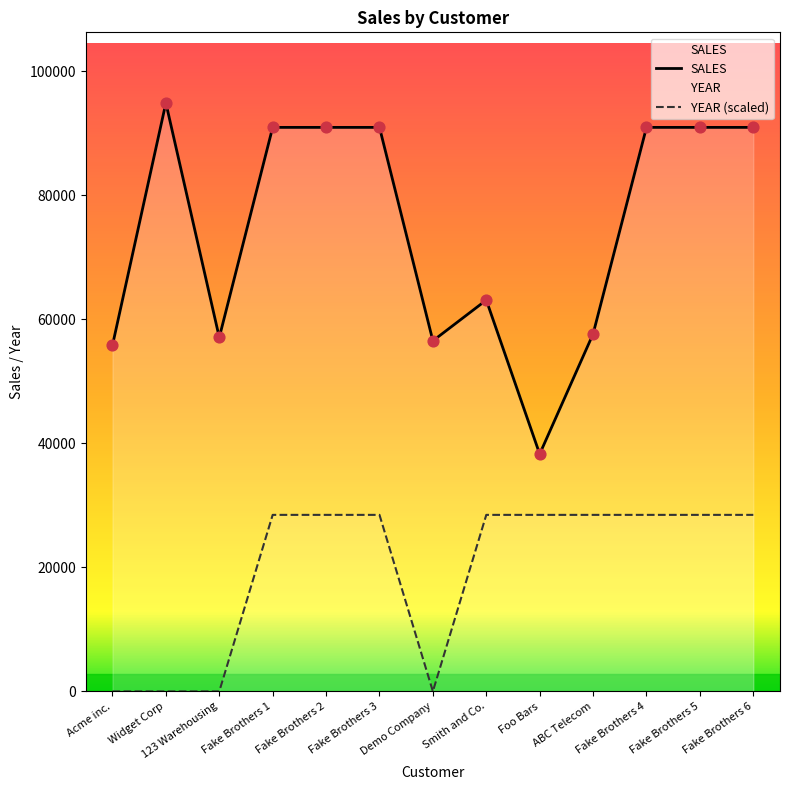

Which series has the largest Y range (max minus min)?

SALES